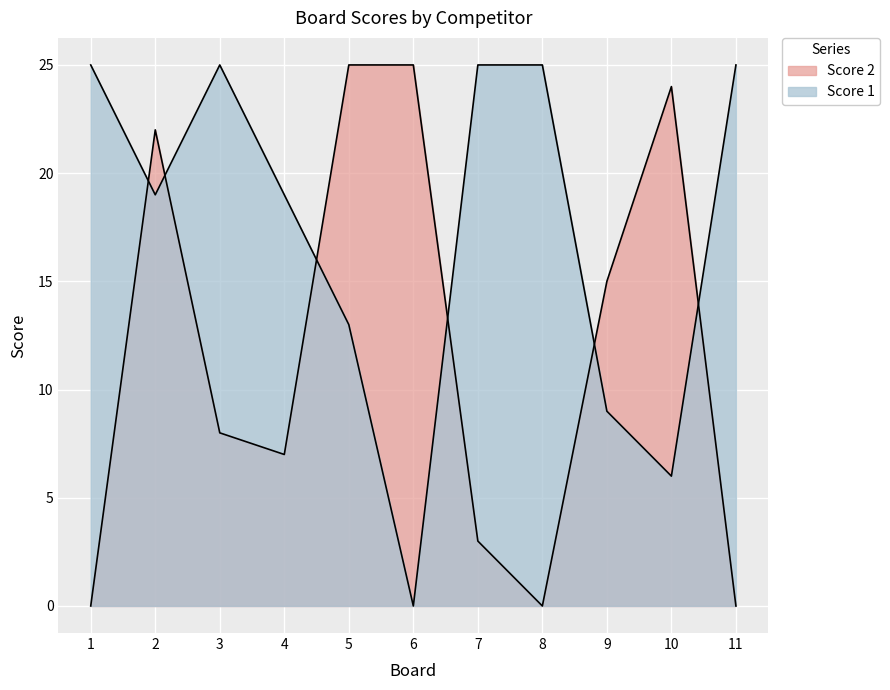

Which series has the largest range (max minus min)?

Score 2